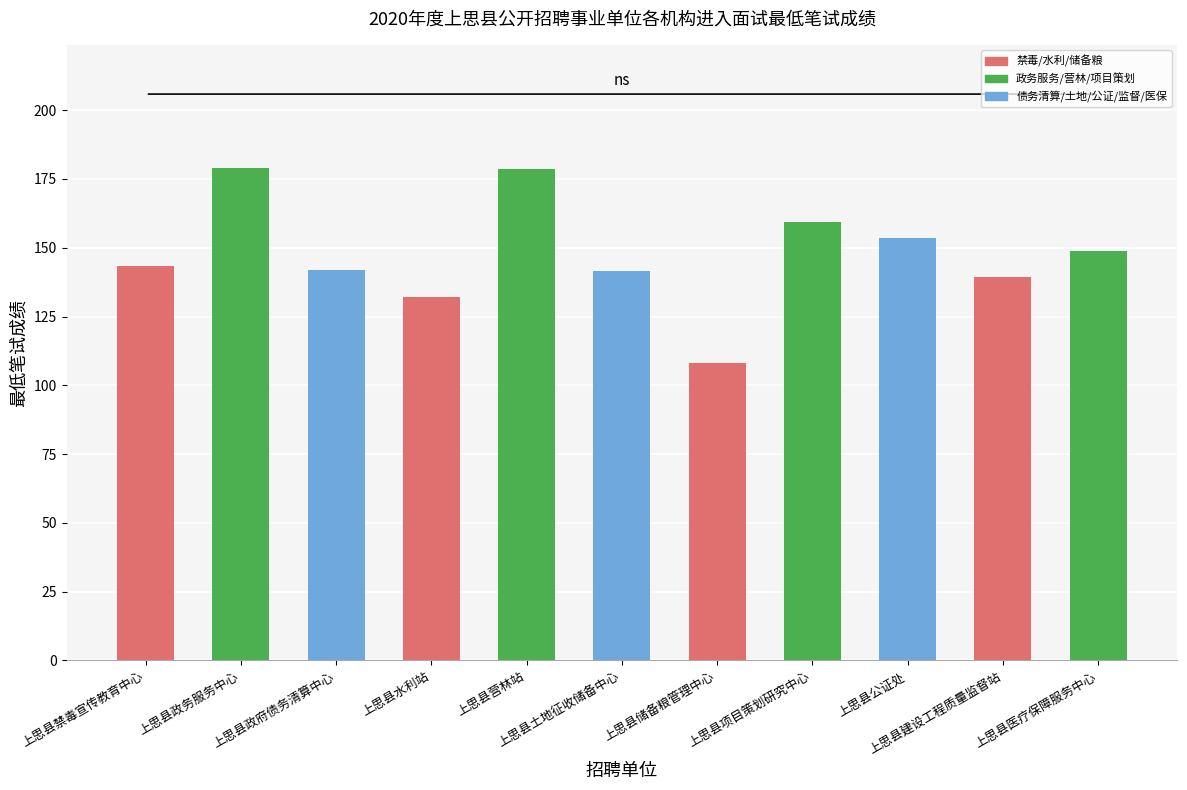

What value does the data have at 上思县医疗保障服务中心?

149.0